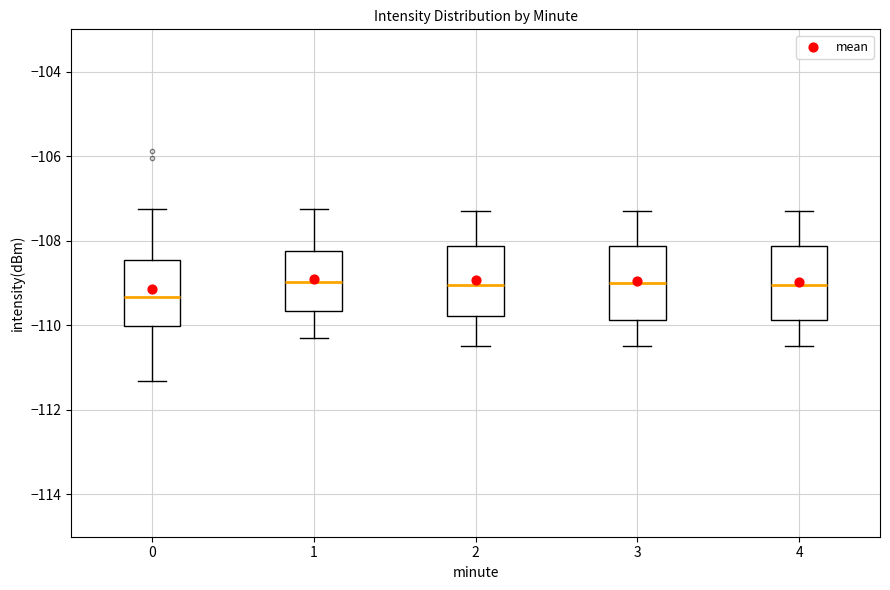

Reading left to right, read every box against the y-axis: the position of its median line, the range the box covers, and the ends of its whiskers. The values are not printed on the chart, so give them approximately, as read against the axis.

0: median -109.4, box -110.0 to -108.4, whiskers -111.4 to -107.2
1: median -109.0, box -109.6 to -108.2, whiskers -110.2 to -107.2
2: median -109.0, box -109.8 to -108.2, whiskers -110.4 to -107.2
3: median -109.0, box -109.8 to -108.2, whiskers -110.4 to -107.2
4: median -109.0, box -109.8 to -108.2, whiskers -110.4 to -107.2